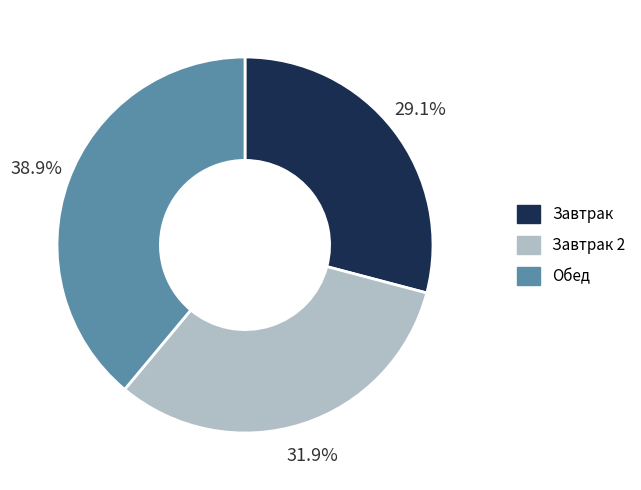

Rank the categories by value from highest to lowest.

Обед, Завтрак 2, Завтрак